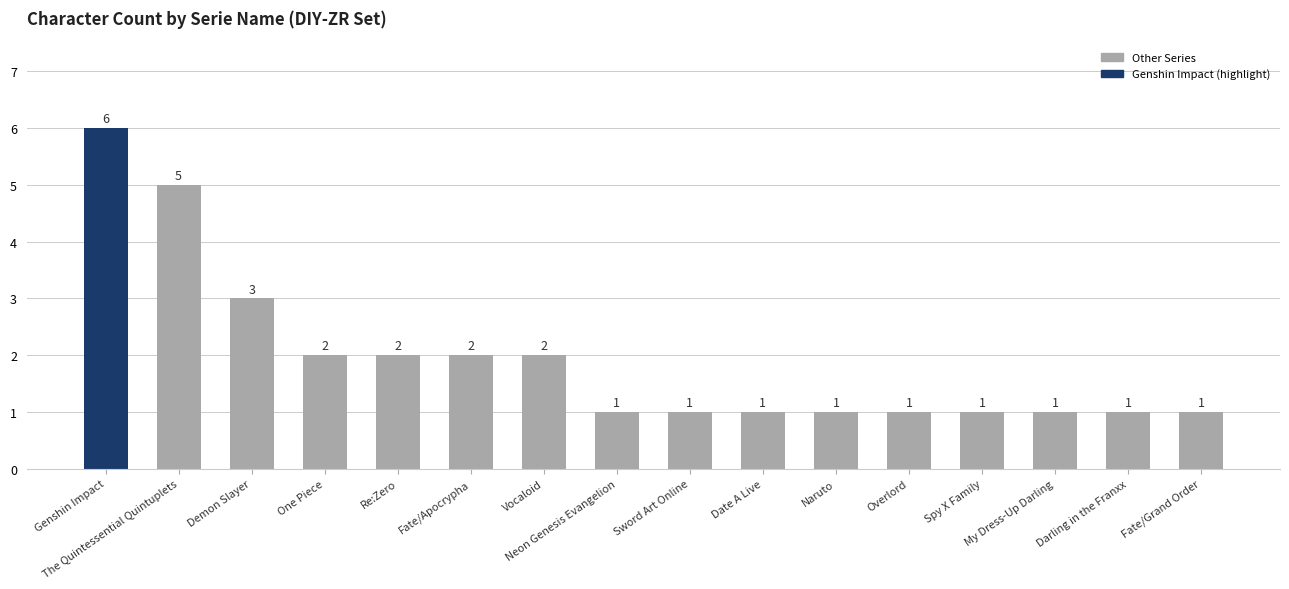

True or false: the data shows 0 at Overlord.

False